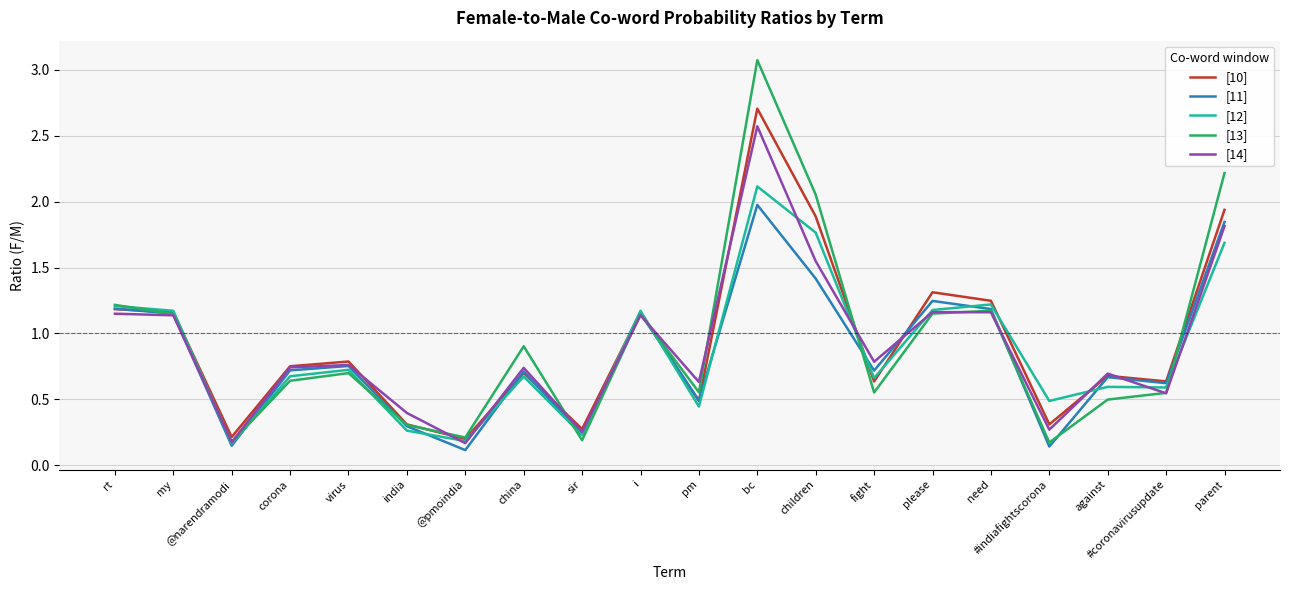

Which label corresponds to the largest value in the chart?

bc